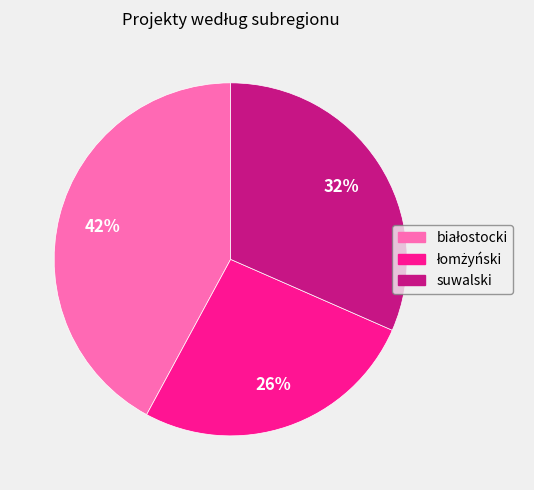

To the nearest percent, what percentage of the pie is suwalski?

32%